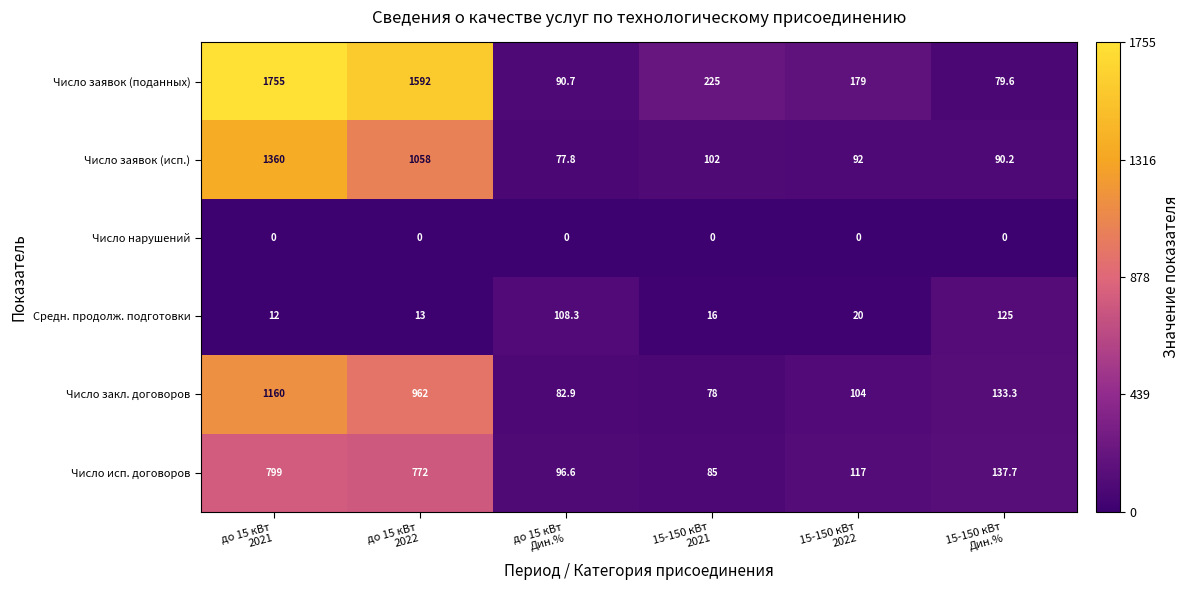

What is the maximum value for Число заявок (исп.)?

1360.0